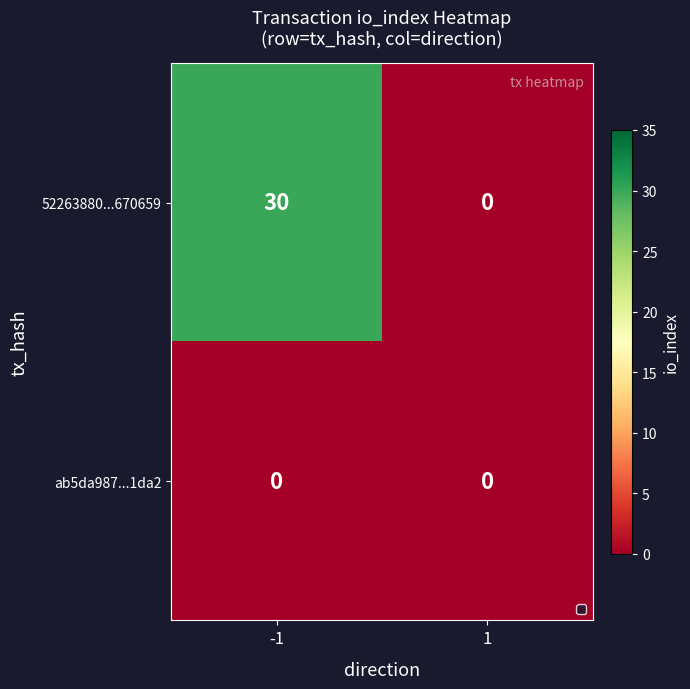

At how many categories does at least one series exceed 2?

1